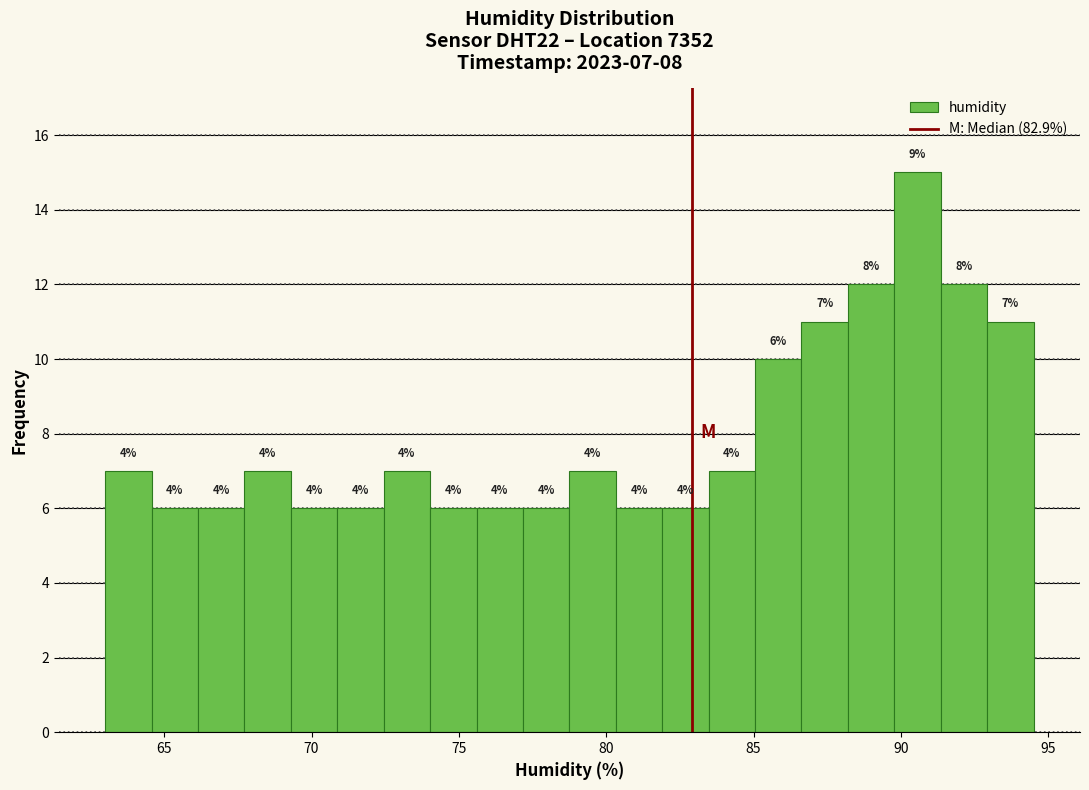

Around what value on the x-axis is the tallest bar? Give the approximate position of its centre, as read against the axis.

90.5